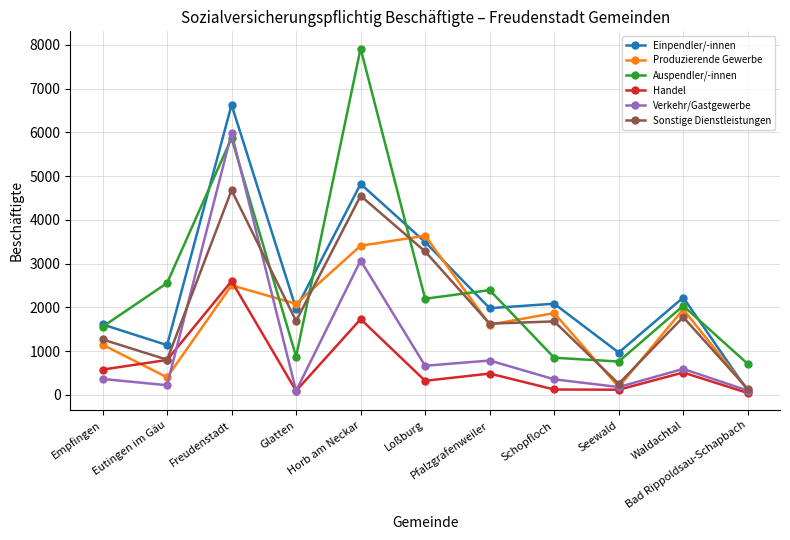

What is the smallest value displayed?

45